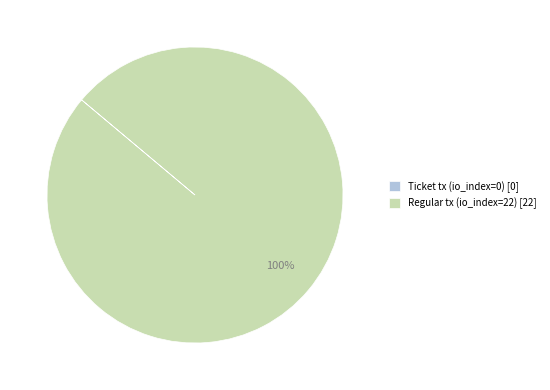

Is it true that Regular tx (io_index=22) [22] is 100% of the pie?

True